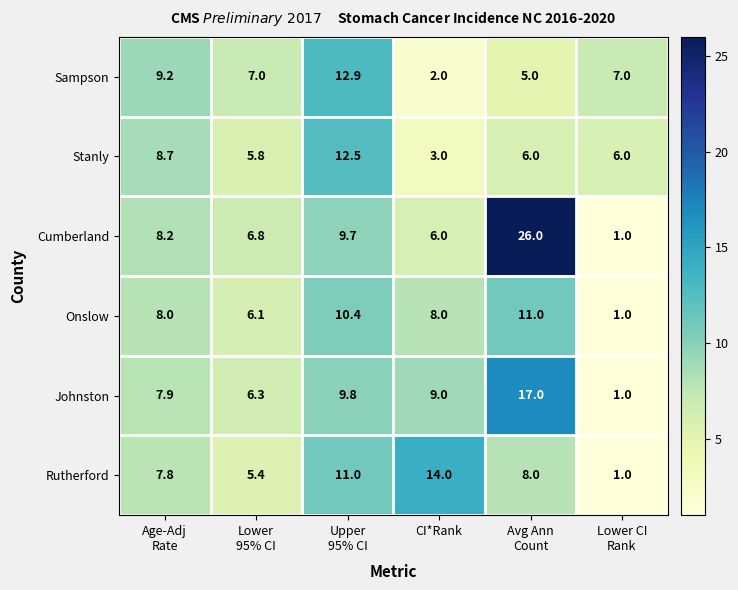

Which series has the largest range (max minus min)?

Cumberland